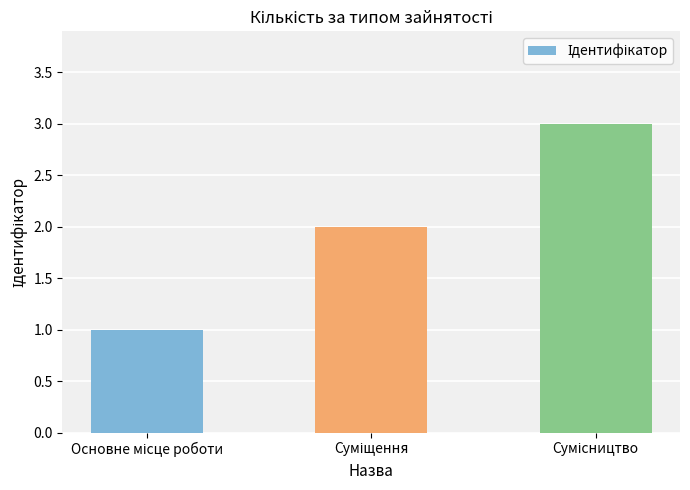

What is the sum of all values?

6